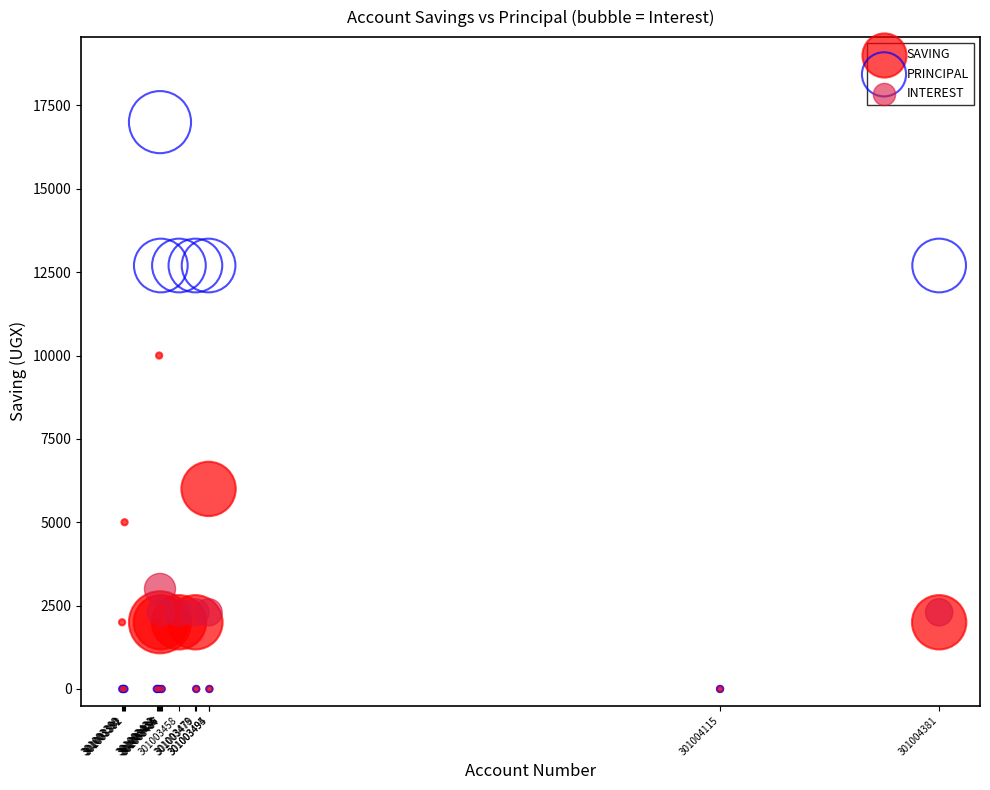

Across all series, what Y value is closest to 8500?

10000